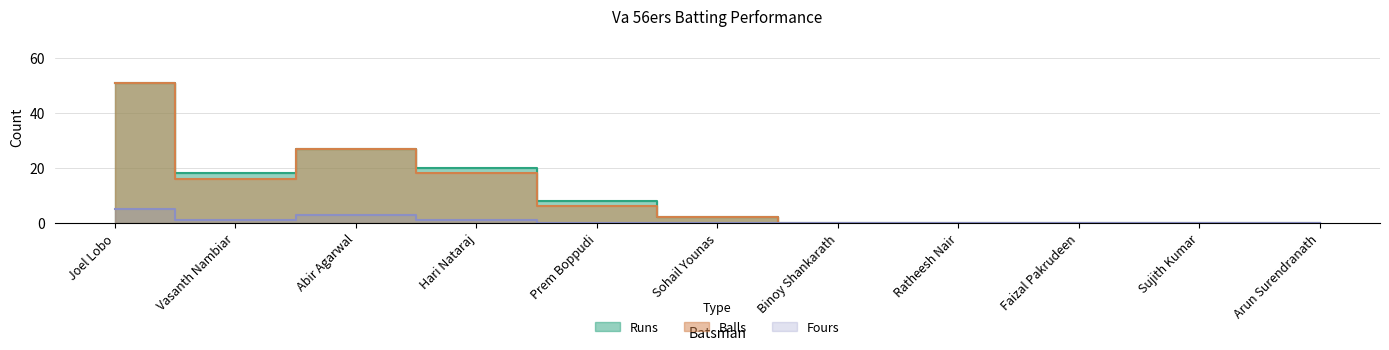

Does the chart display data point markers on the line(s)?

No